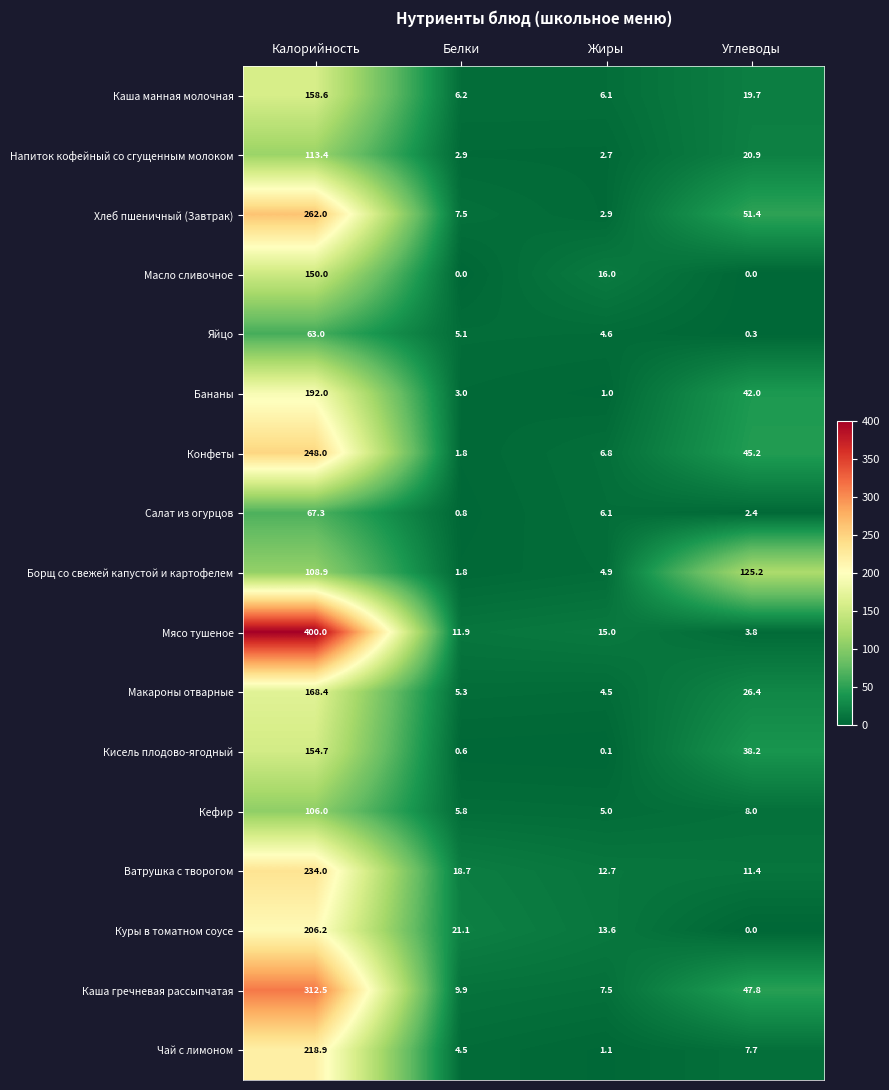

The value of Конфеты at Жиры is 6.8. True or false?

True